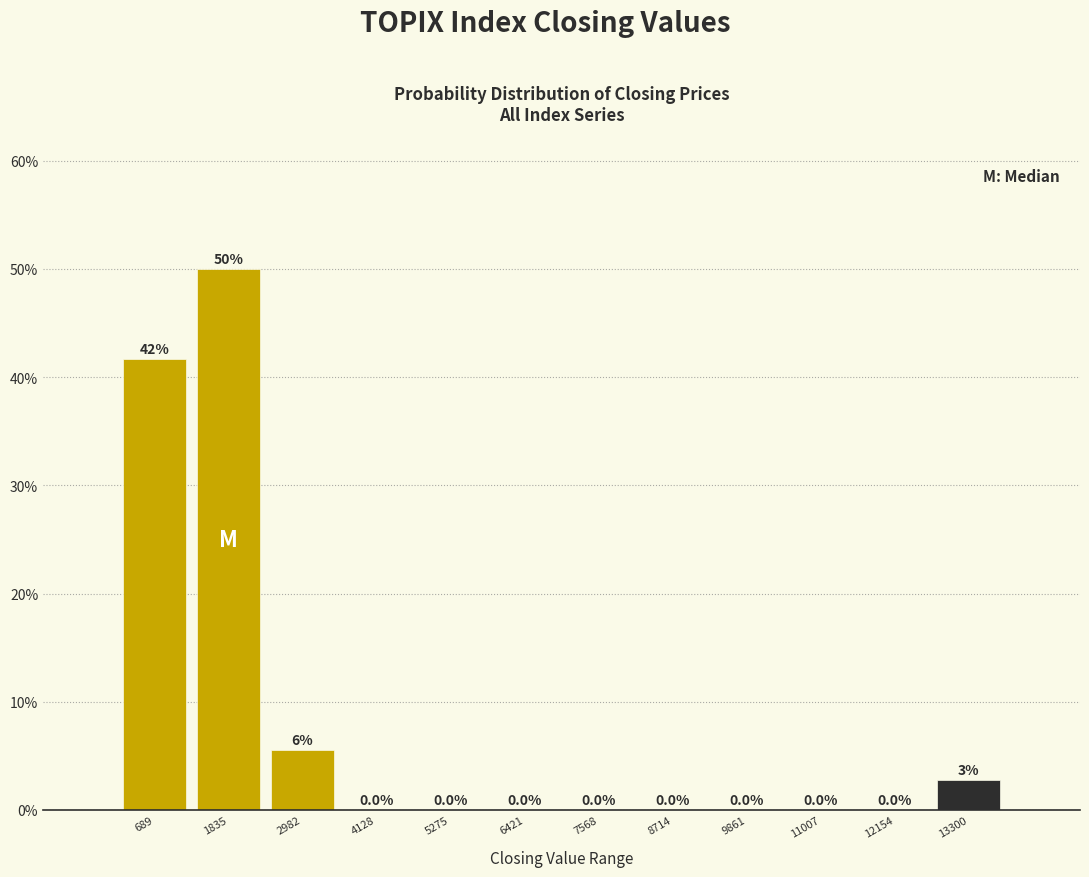

Which range on the x-axis has the tallest bar?

1200 to 2400